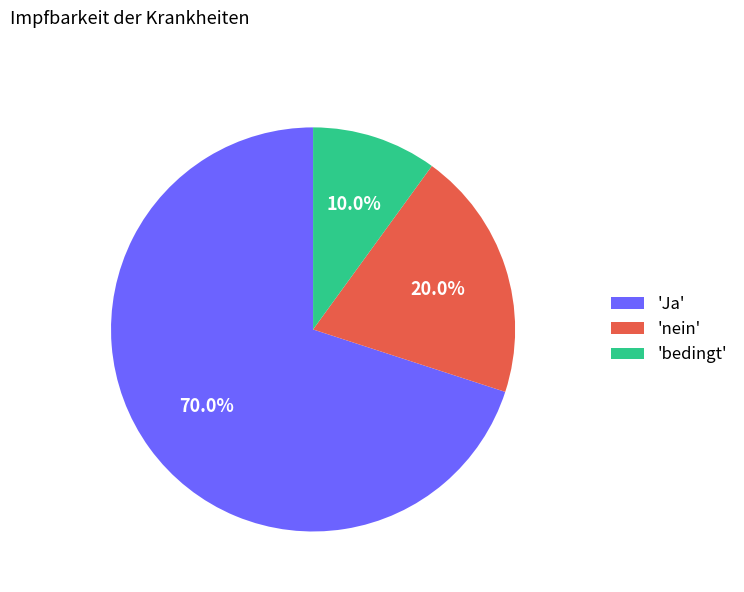

Which category has the smallest portion of the pie?

'bedingt'